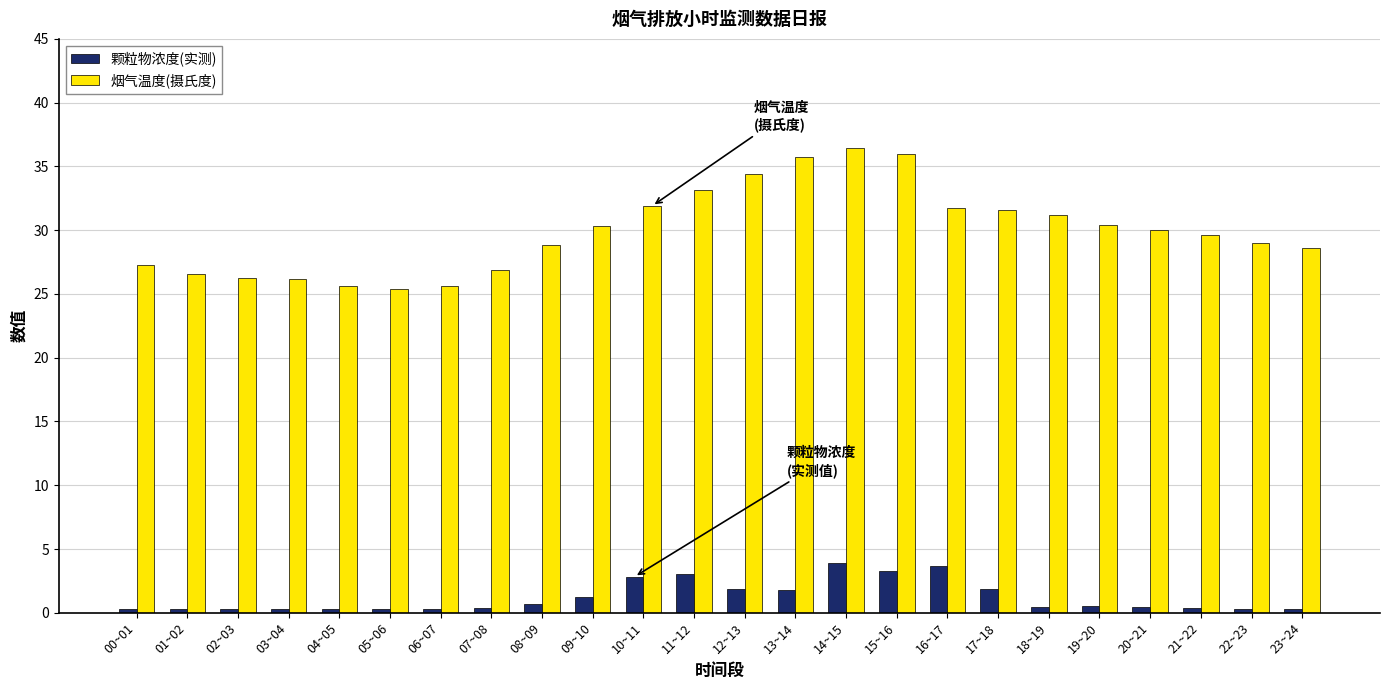

What is the total value across all series at 10~11?

34.7